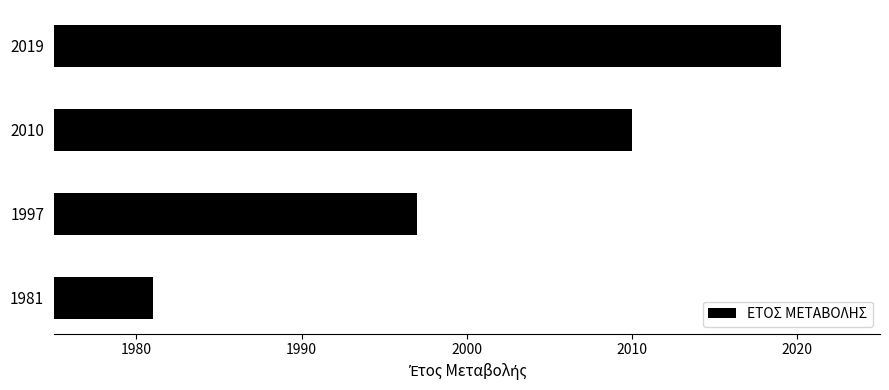

Is it true that the value at 2019 is 2844?

False